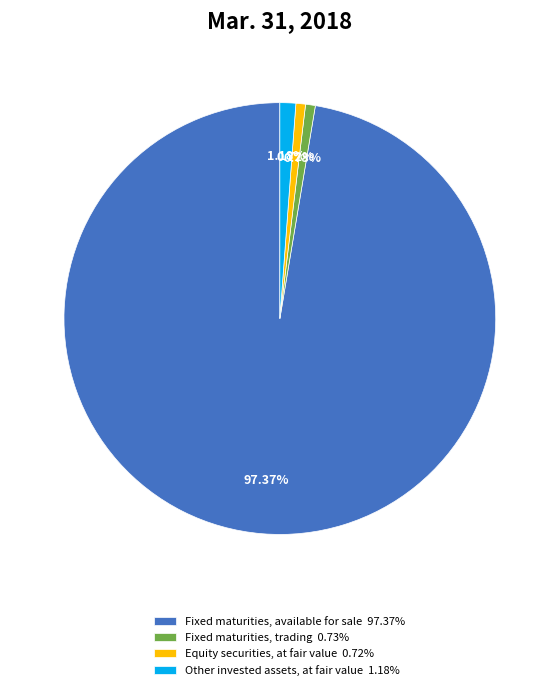

Do Fixed maturities, trading 0.73% and Fixed maturities, available for sale 97.37% together represent more than half of the pie?

Yes